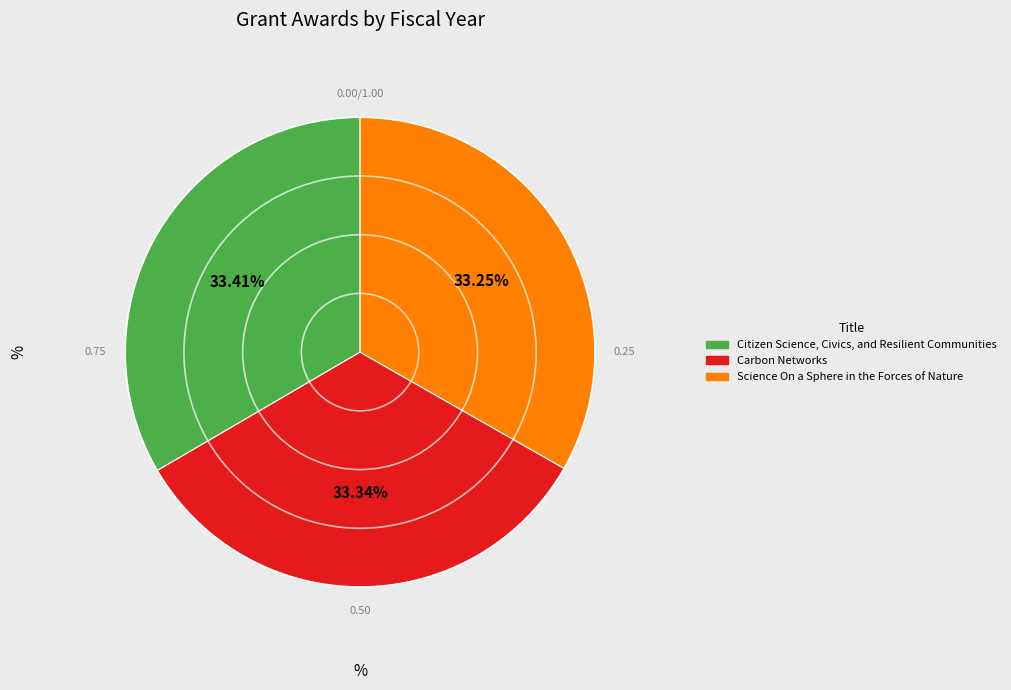

How many slices are in this pie chart?

3